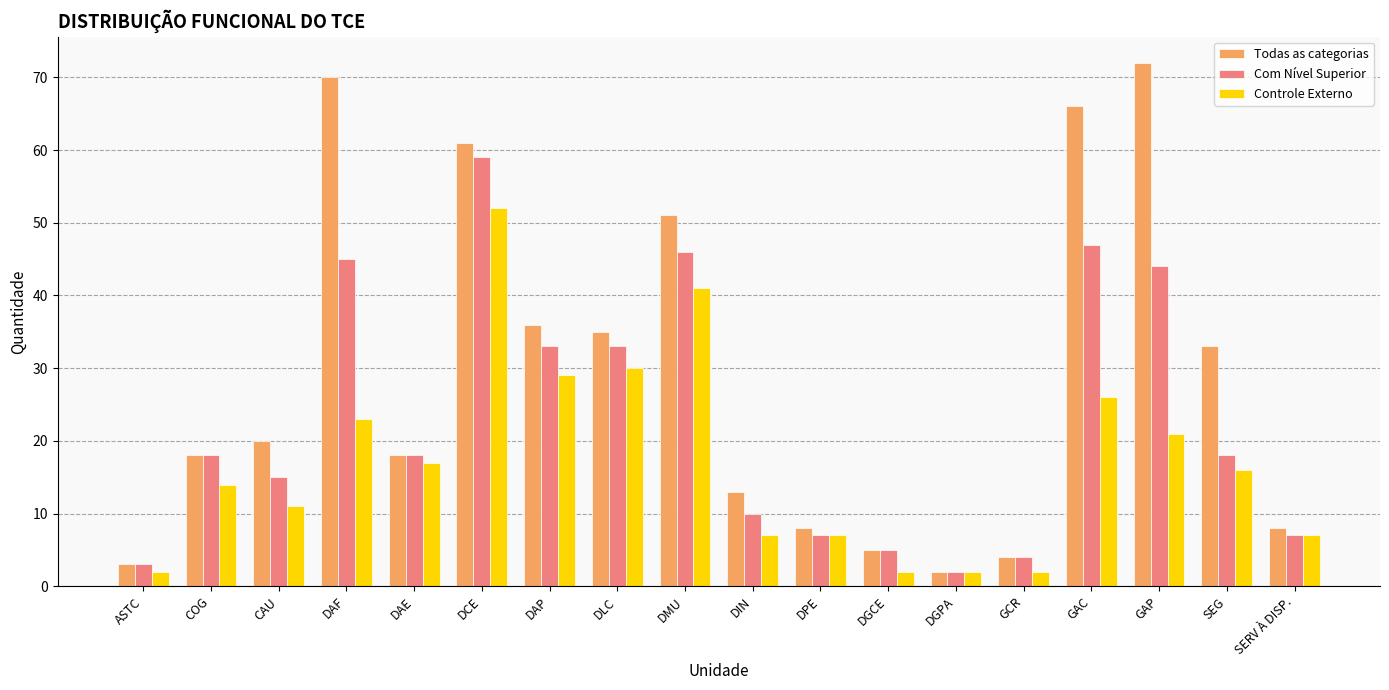

What is the value of the Controle Externo bar at the 12th from the left?

2